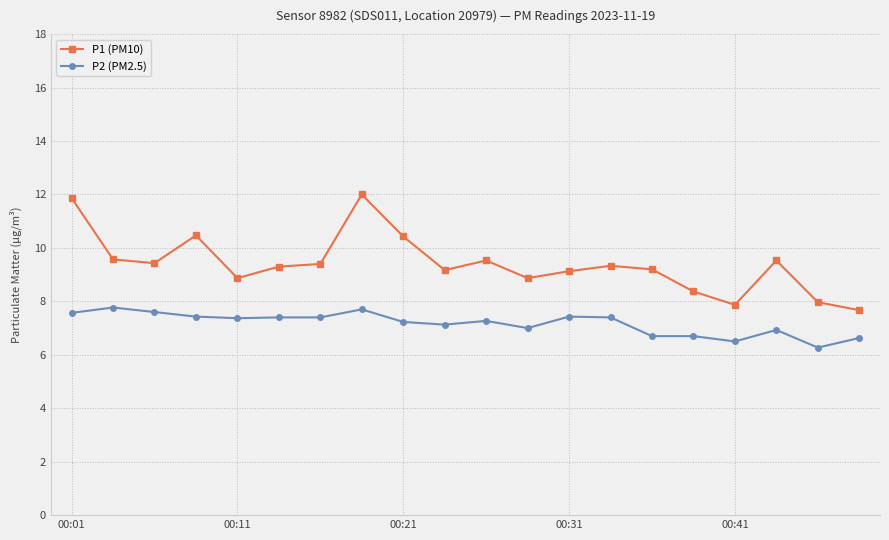

Rank the series by their average value, from highest to lowest.

P1 (PM10), P2 (PM2.5)